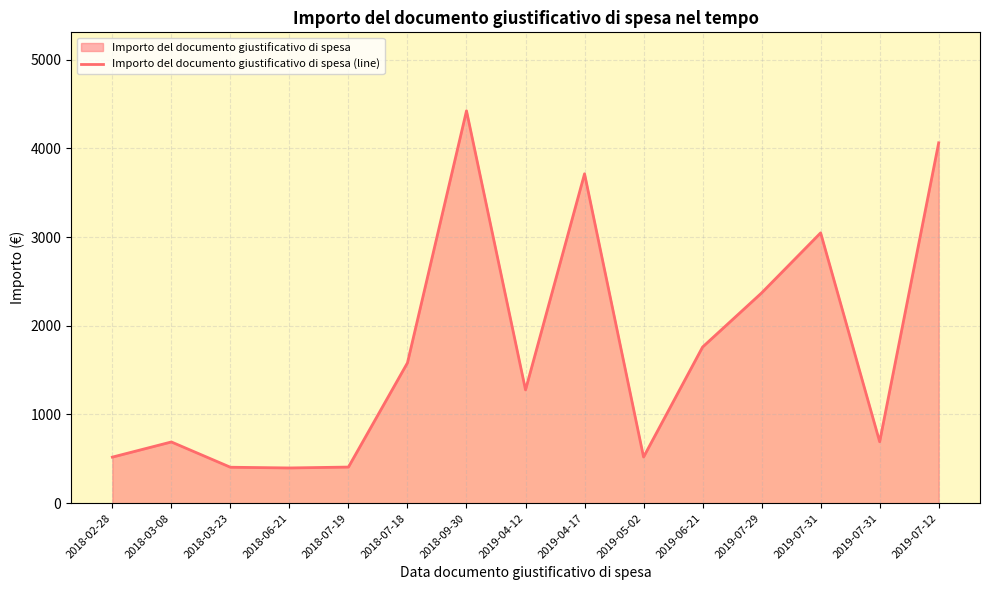

What is the difference between the second highest and minimum values?

3665